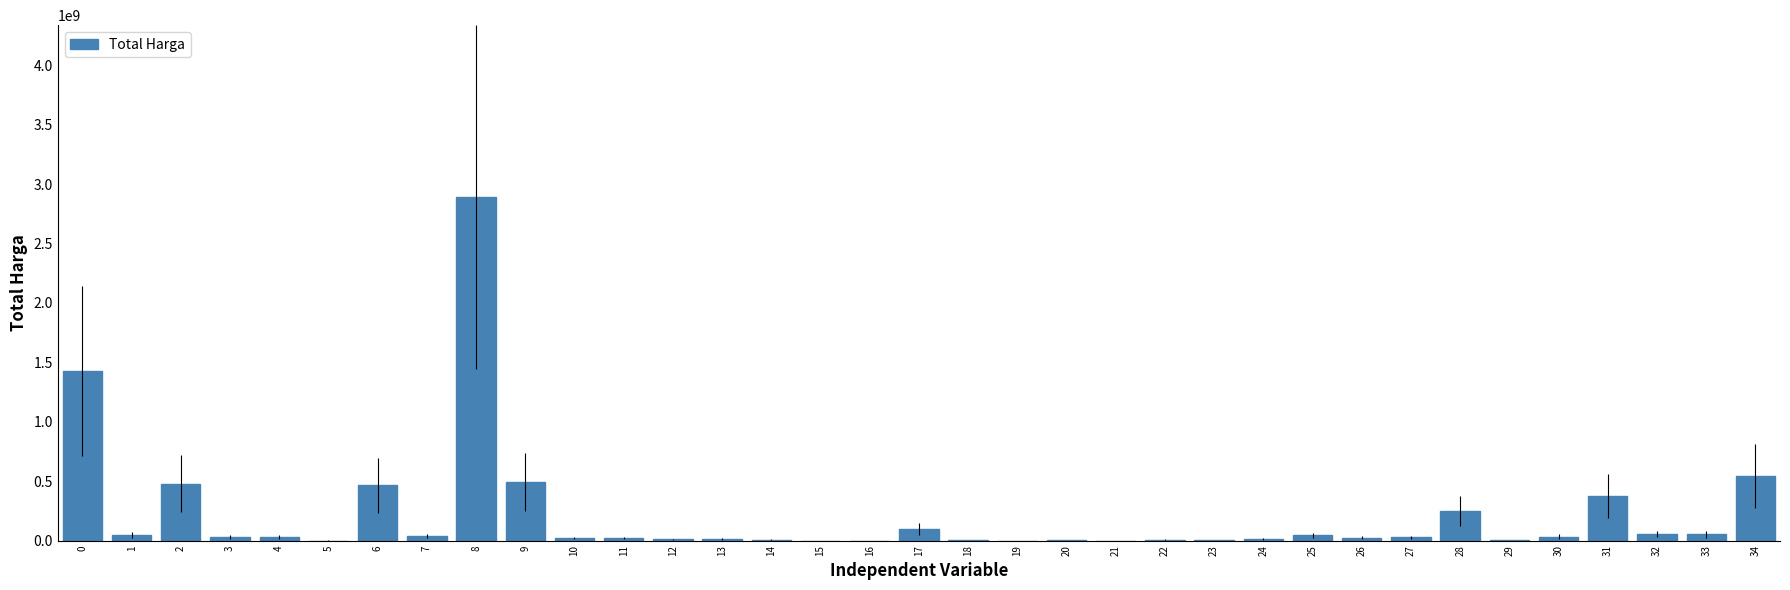

What is the approximate value at 31?

373404000